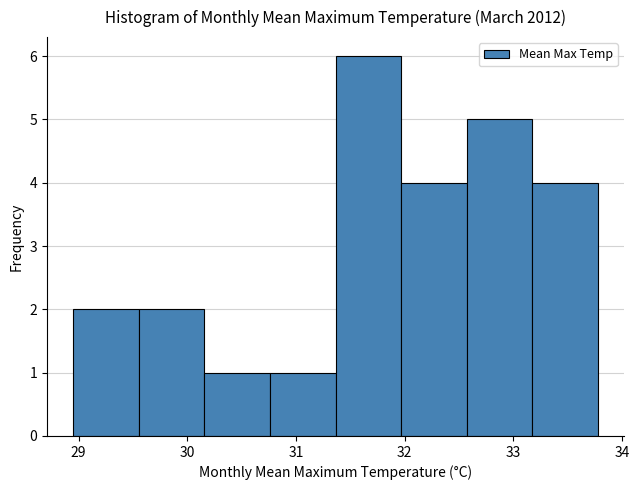

What is the height of the bar covering 33.2 to 33.8 on the x-axis? Neither the bar edges nor the heights are printed on the chart, so give them approximately, as read against the axes.

4